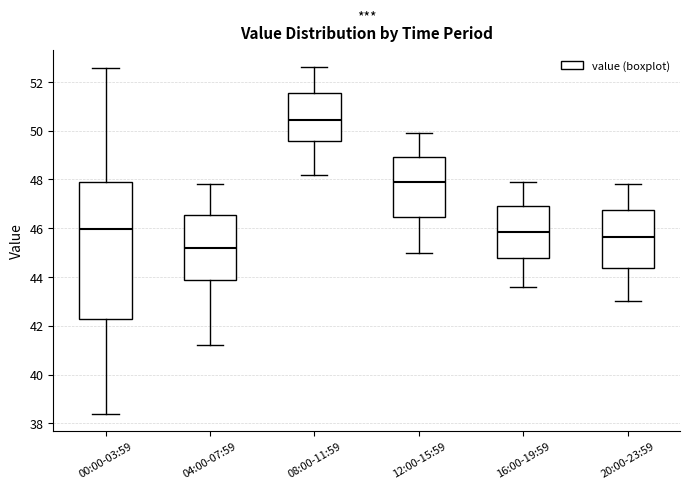

Reading left to right, read every box against the y-axis: the position of its median line, the range the box covers, and the ends of its whiskers. The values are not printed on the chart, so give them approximately, as read against the axis.

00:00-03:59: median 46.0, box 42.2 to 47.8, whiskers 38.4 to 52.6
04:00-07:59: median 45.2, box 43.8 to 46.6, whiskers 41.2 to 47.8
08:00-11:59: median 50.4, box 49.6 to 51.6, whiskers 48.2 to 52.6
12:00-15:59: median 48.0, box 46.4 to 49.0, whiskers 45.0 to 50.0
16:00-19:59: median 45.8, box 44.8 to 47.0, whiskers 43.6 to 48.0
20:00-23:59: median 45.6, box 44.4 to 46.8, whiskers 43.0 to 47.8